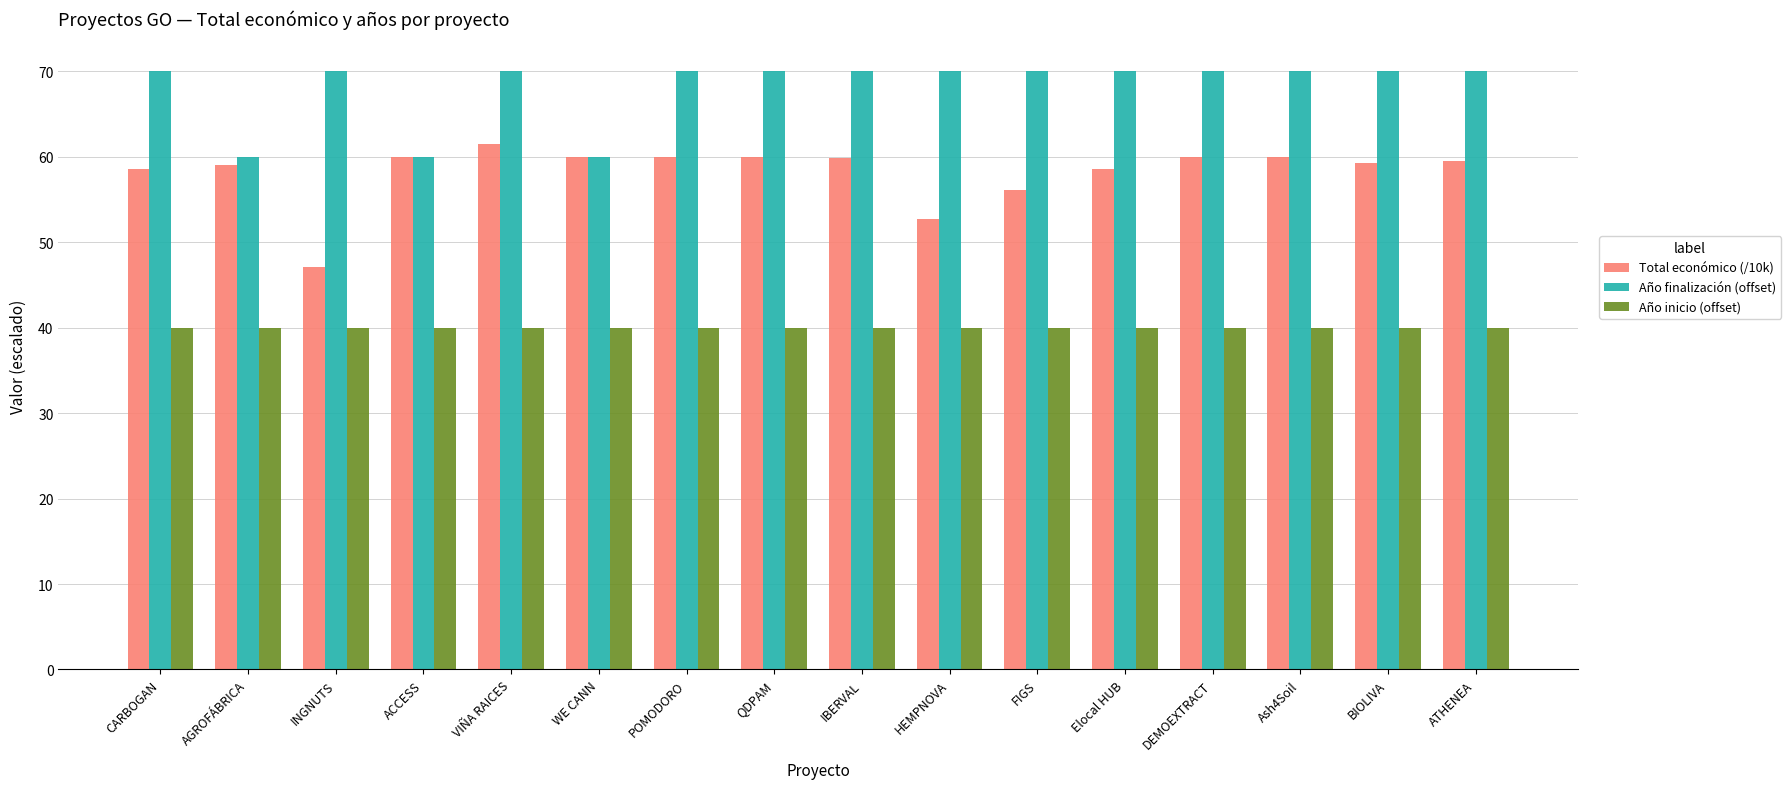

The Año inicio (offset) series shows 56.0 at Ash4Soil. True or false?

False